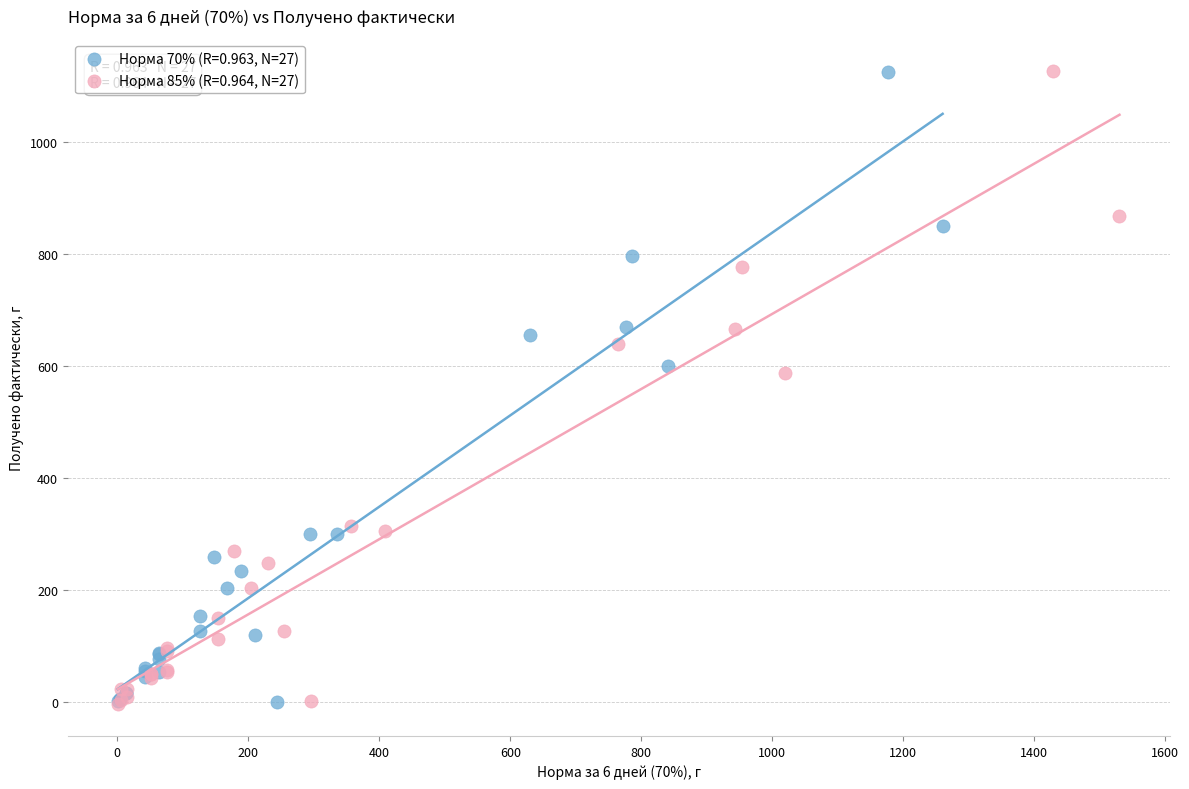

Which series has the widest spread of Y values?

Норма 85% (R=0.964, N=27)